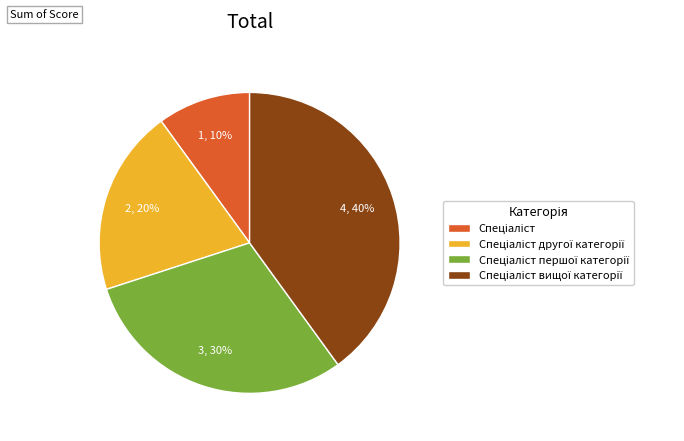

To the nearest percent, what is the average slice percentage?

25%